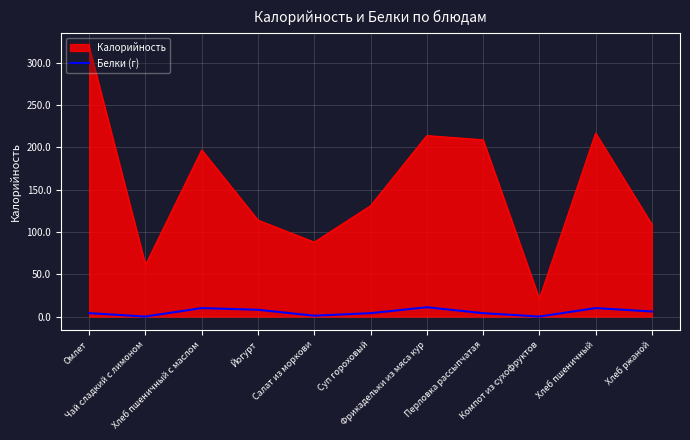

Rank the series by their average value, from lowest to highest.

Белки (г), Калорийность